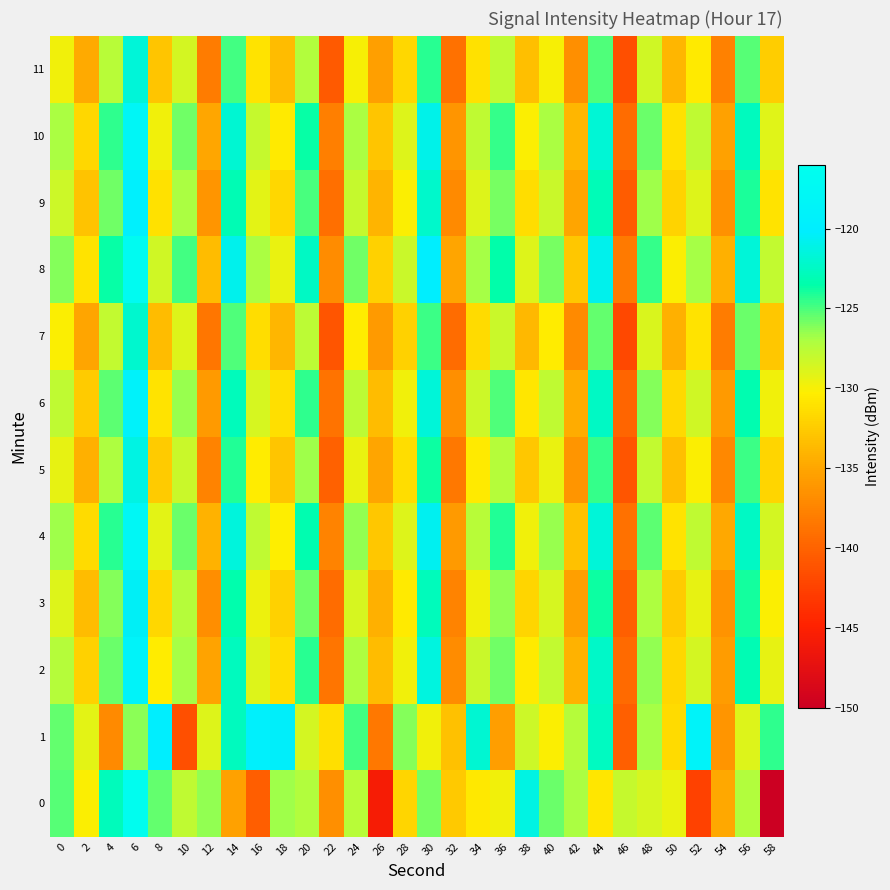

At which category is the sum across all series the highest?

6